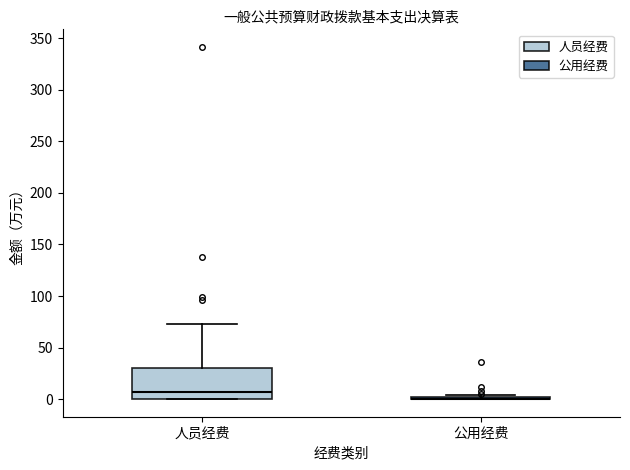

Which box is the tallest, from its lower edge to its upper edge?

人员经费